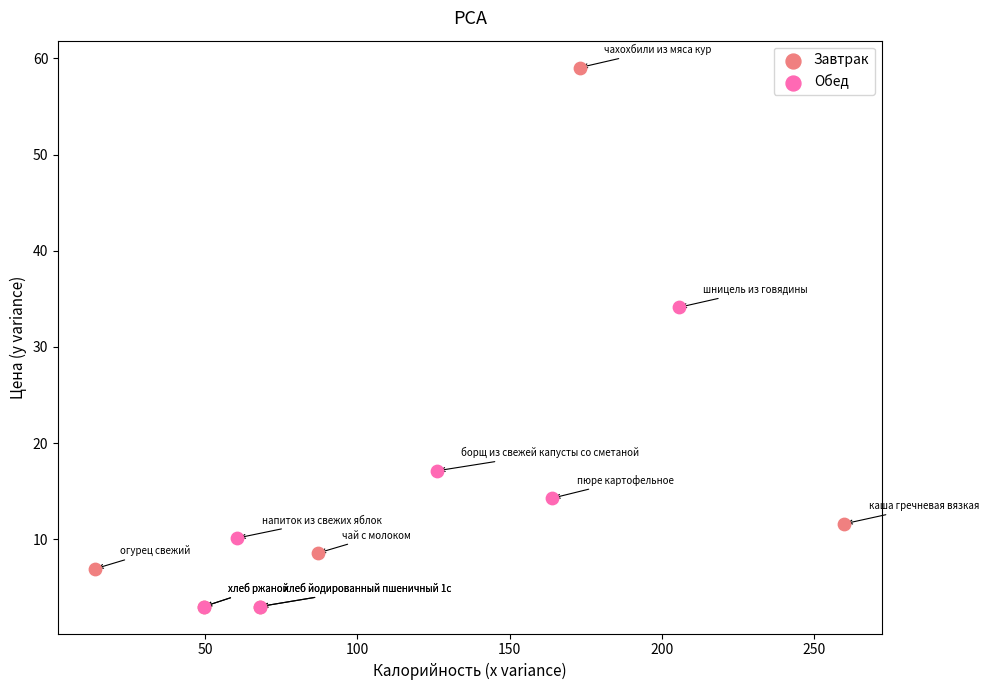

Which series reaches the maximum Y coordinate?

Завтрак